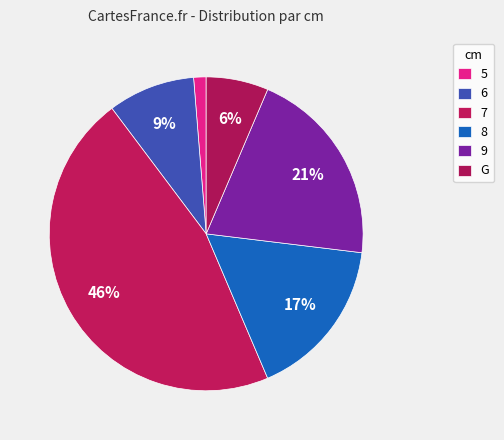

Rank the categories by value from highest to lowest.

7, 9, 8, 6, G, 5